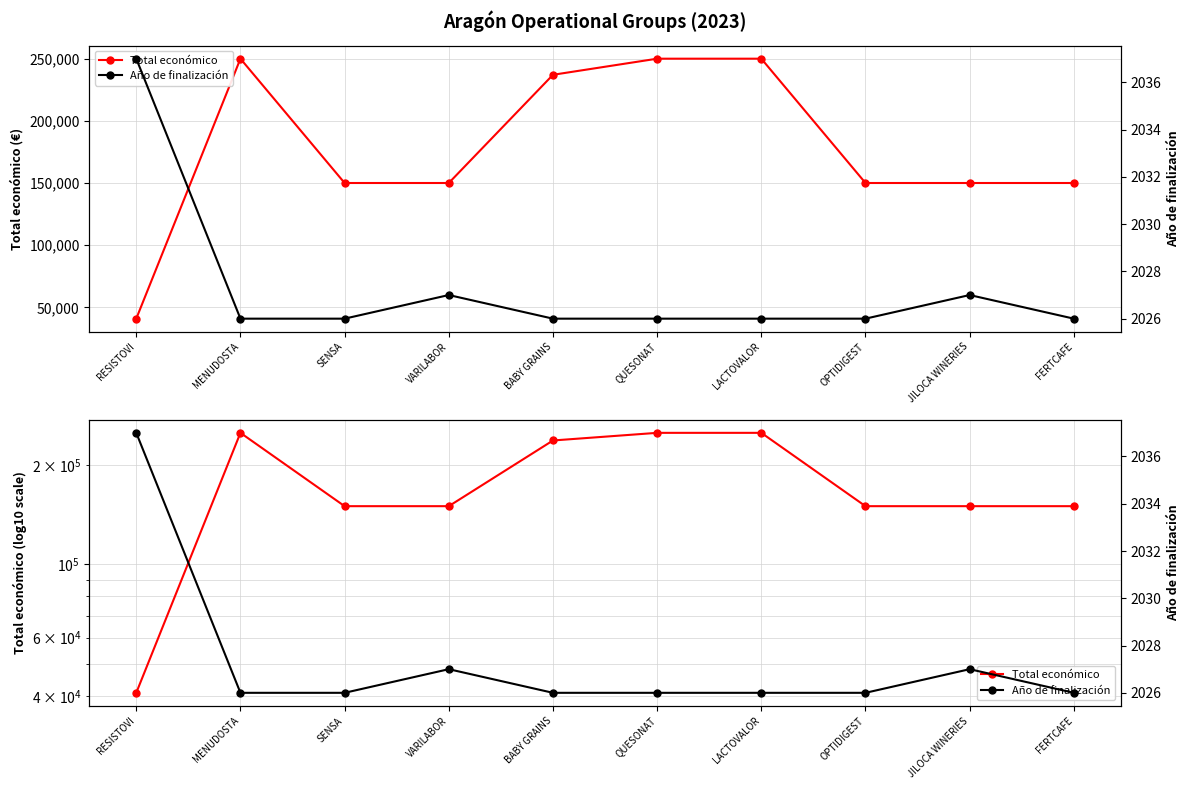

What position from the left is JILOCA WINERIES?

9